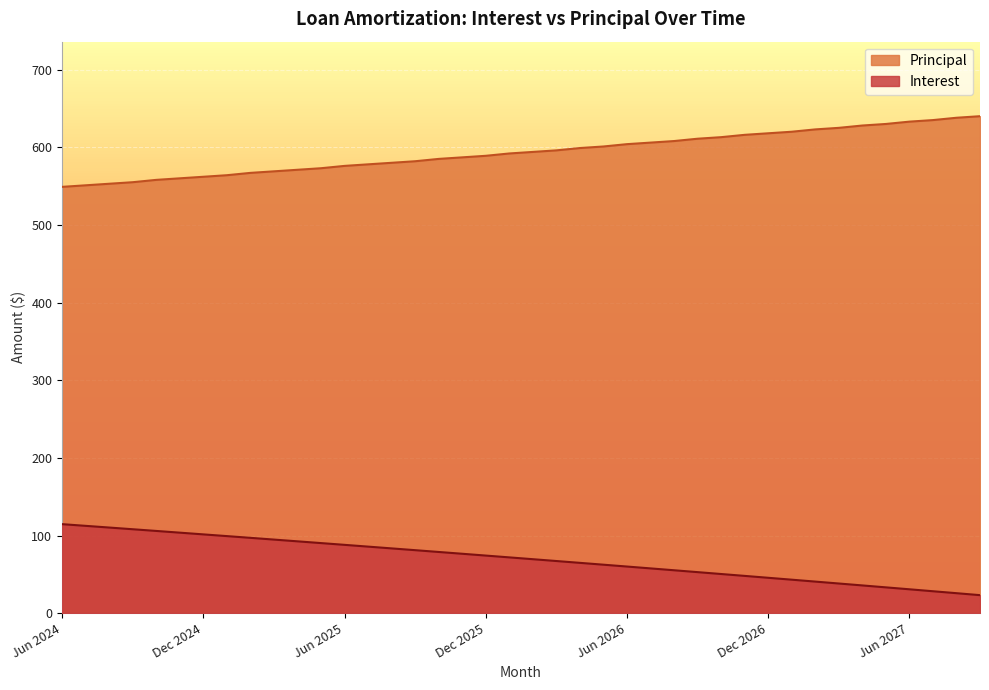

What is the sum of all Interest values?

2801.8